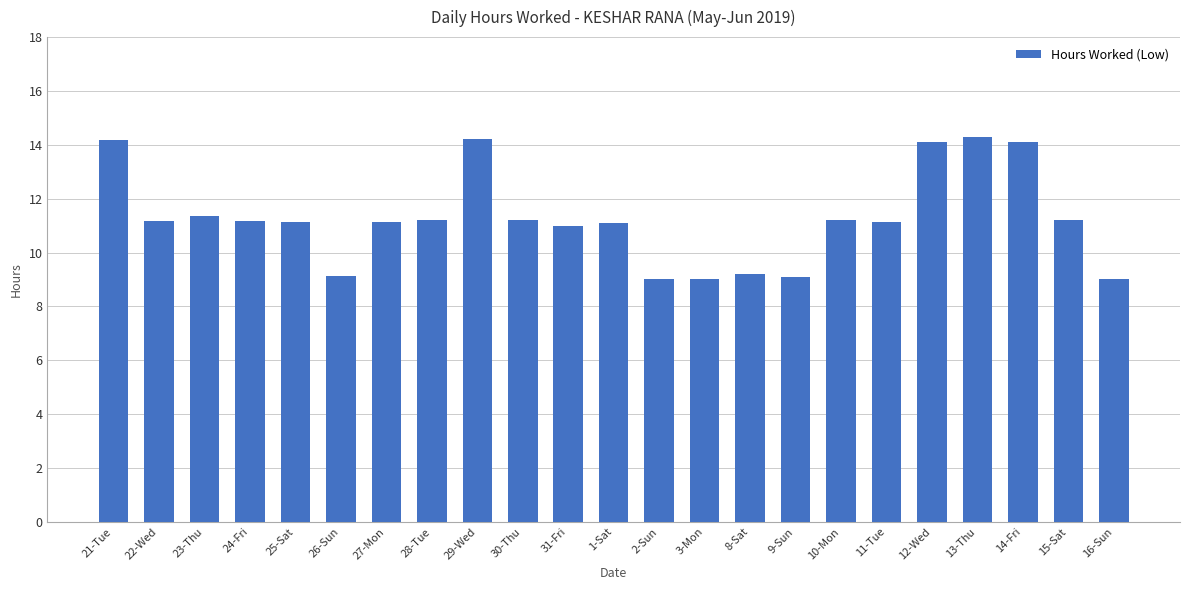

Does the chart contain stacked bars?

No